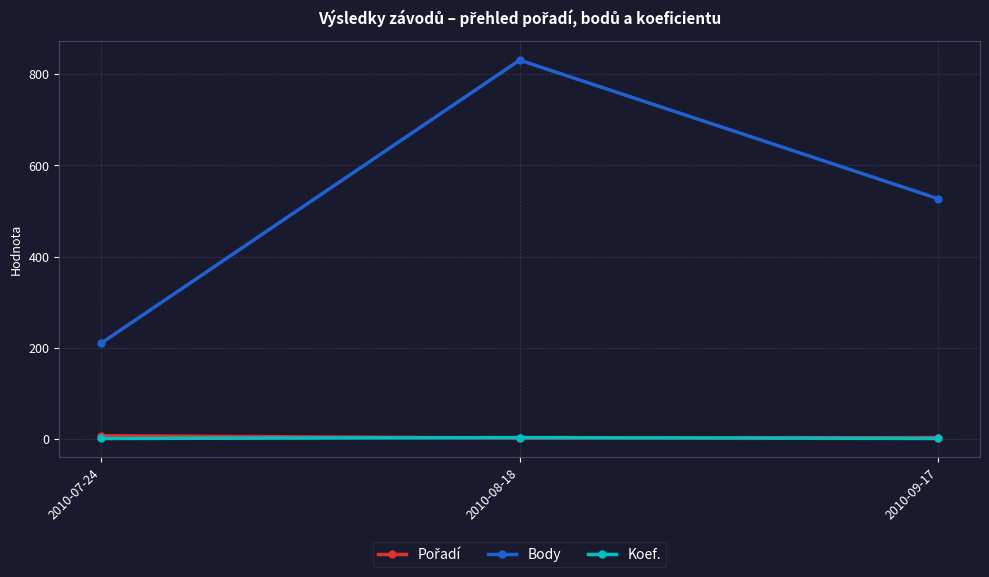

At which category is the sum across all series the highest?

2010-08-18